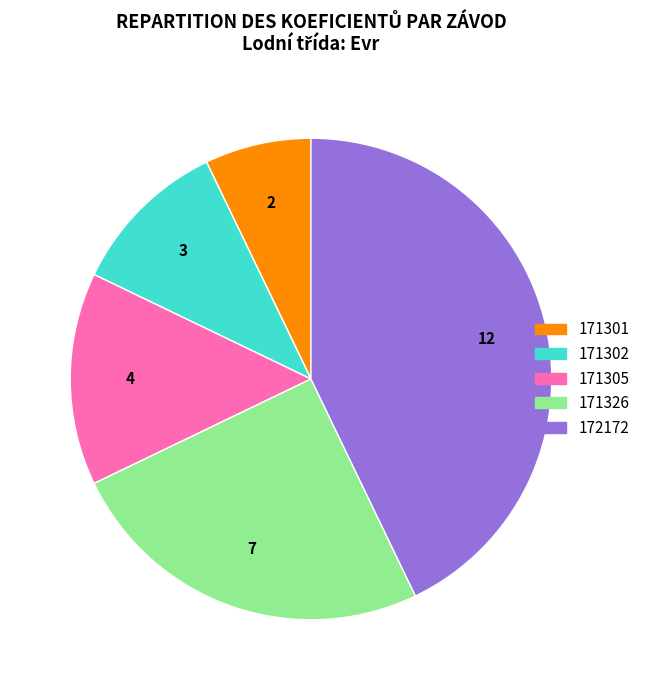

True or false: 171305 accounts for 14% of the total.

True